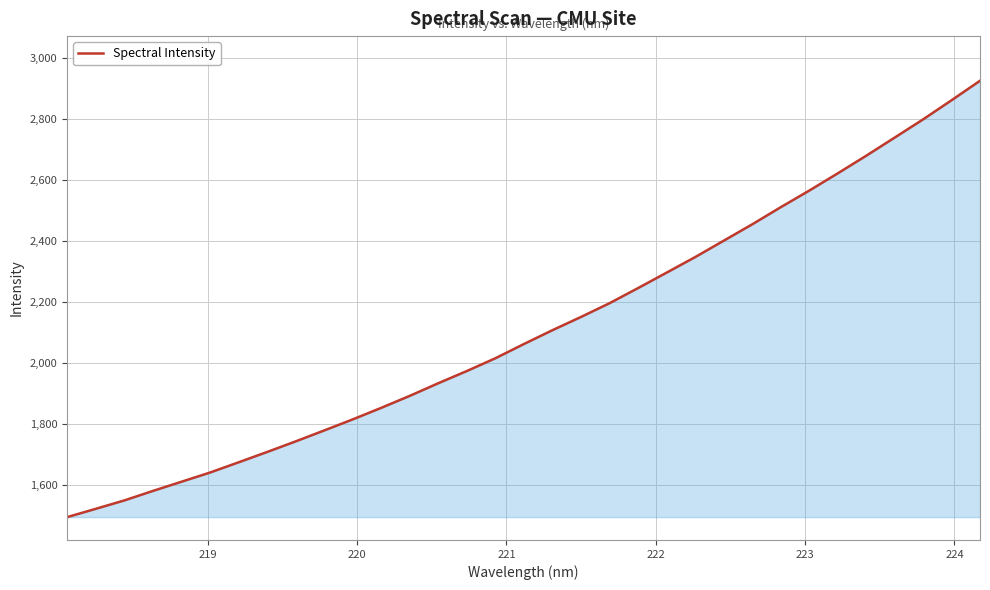

What is the smallest value displayed?

1496.1